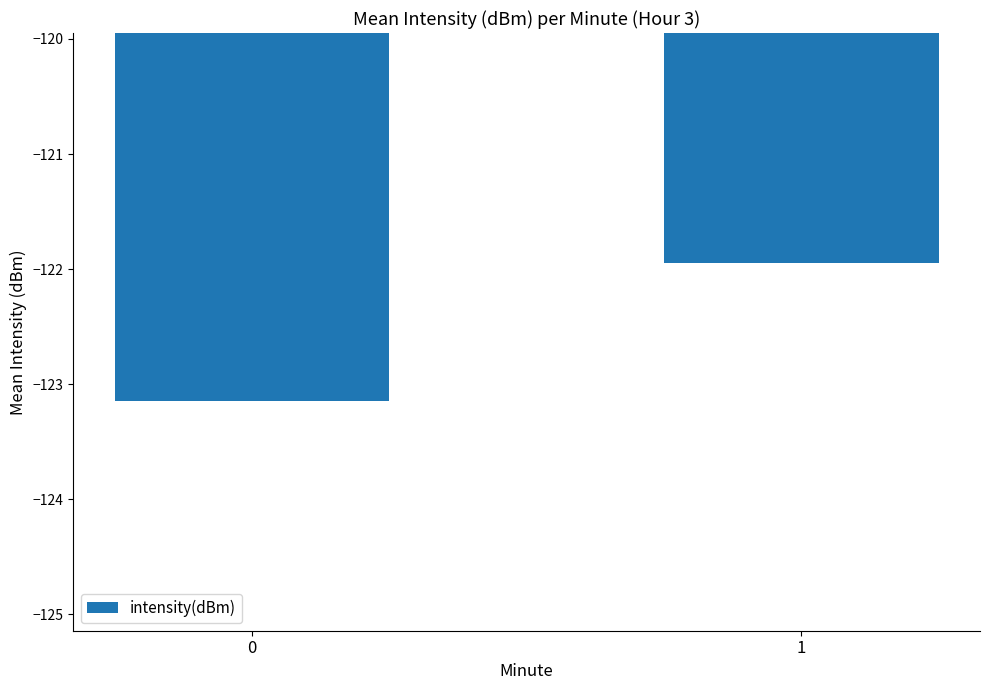

What is the difference between the maximum and minimum values?

1.2